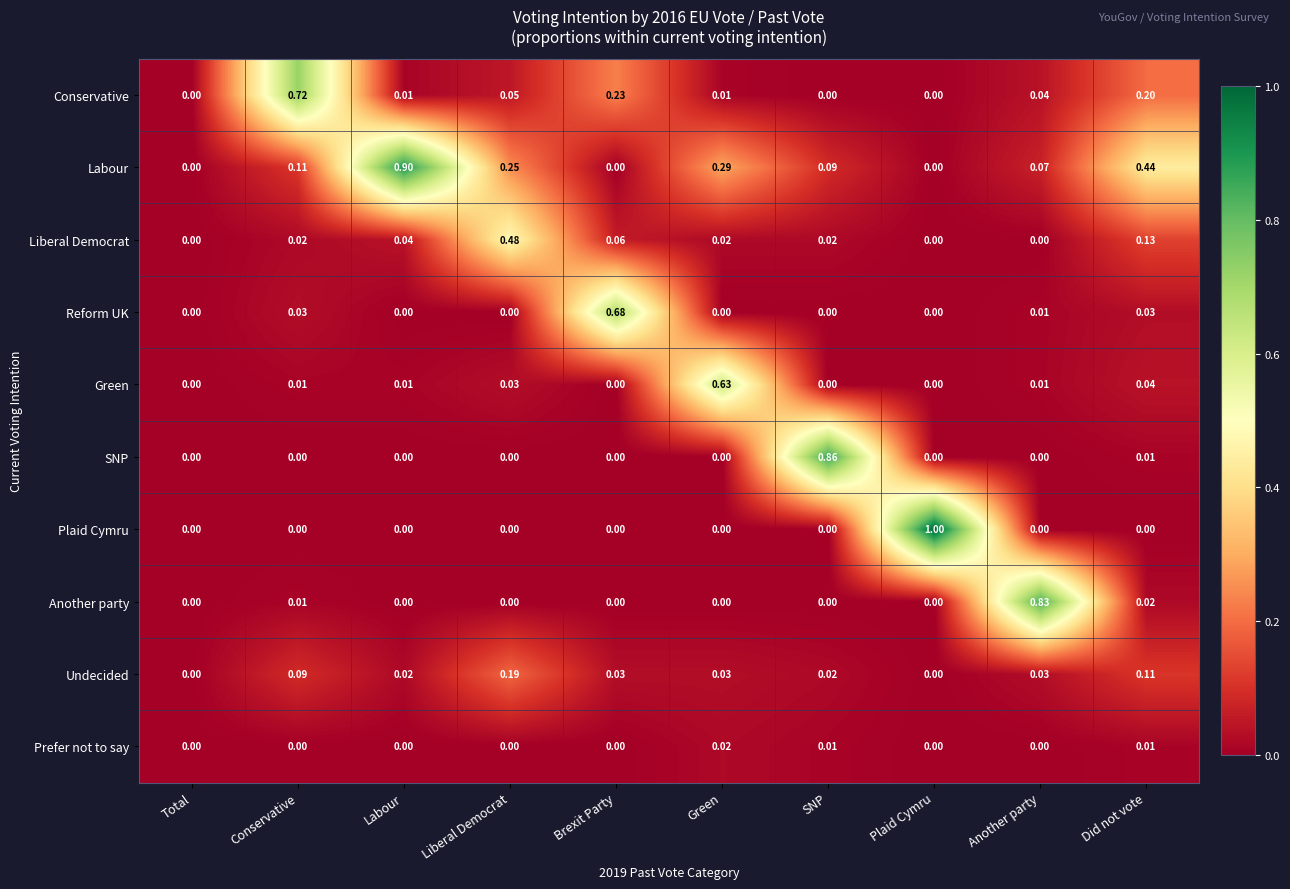

At which label does Undecided reach its peak?

Liberal Democrat